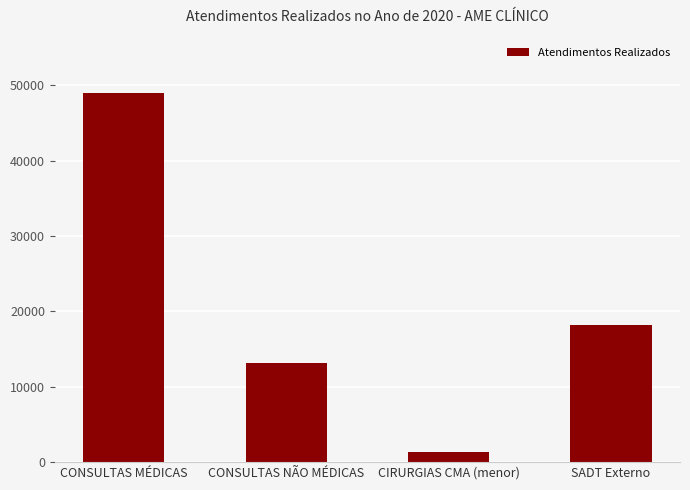

Reading right to left, list all the values displayed in this chart.

SADT Externo=18227	CIRURGIAS CMA (menor)=1343	CONSULTAS NÃO MÉDICAS=13185	CONSULTAS MÉDICAS=48900